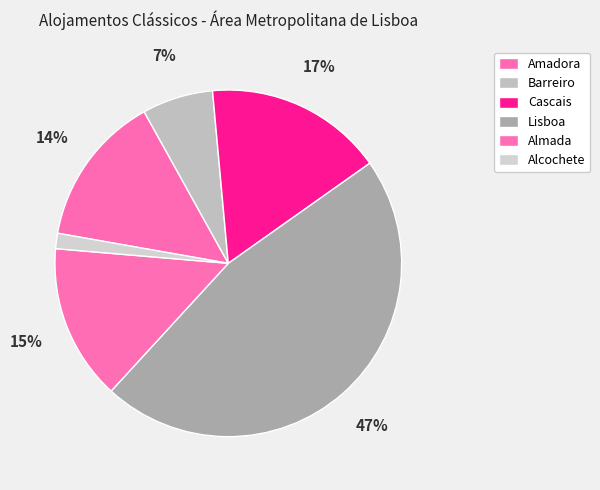

Does any single category account for the majority?

No